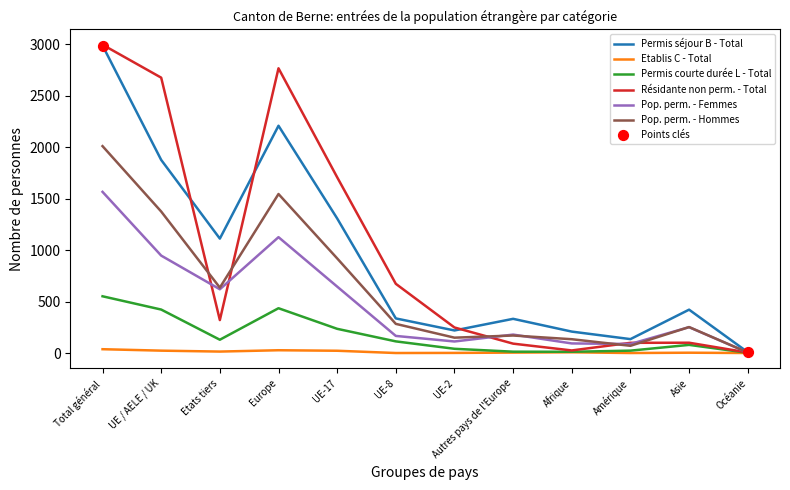

Which series has the widest spread of values?

Résidante non perm. - Total